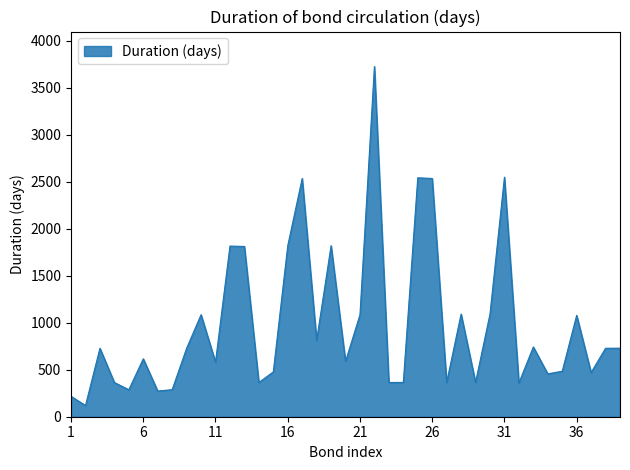

What is the minimum value shown in the chart?

119